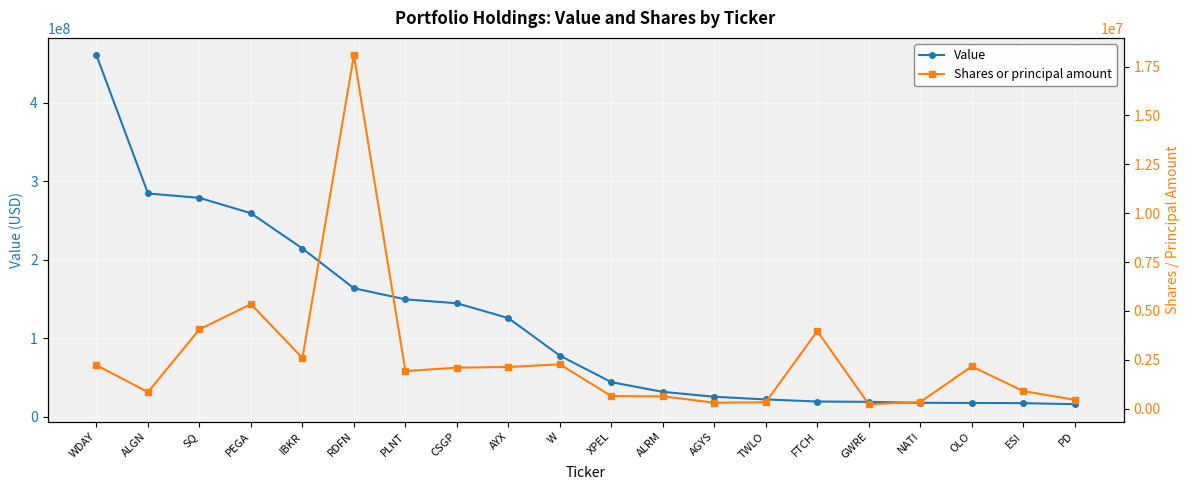

Which series has the largest total across all categories?

Value